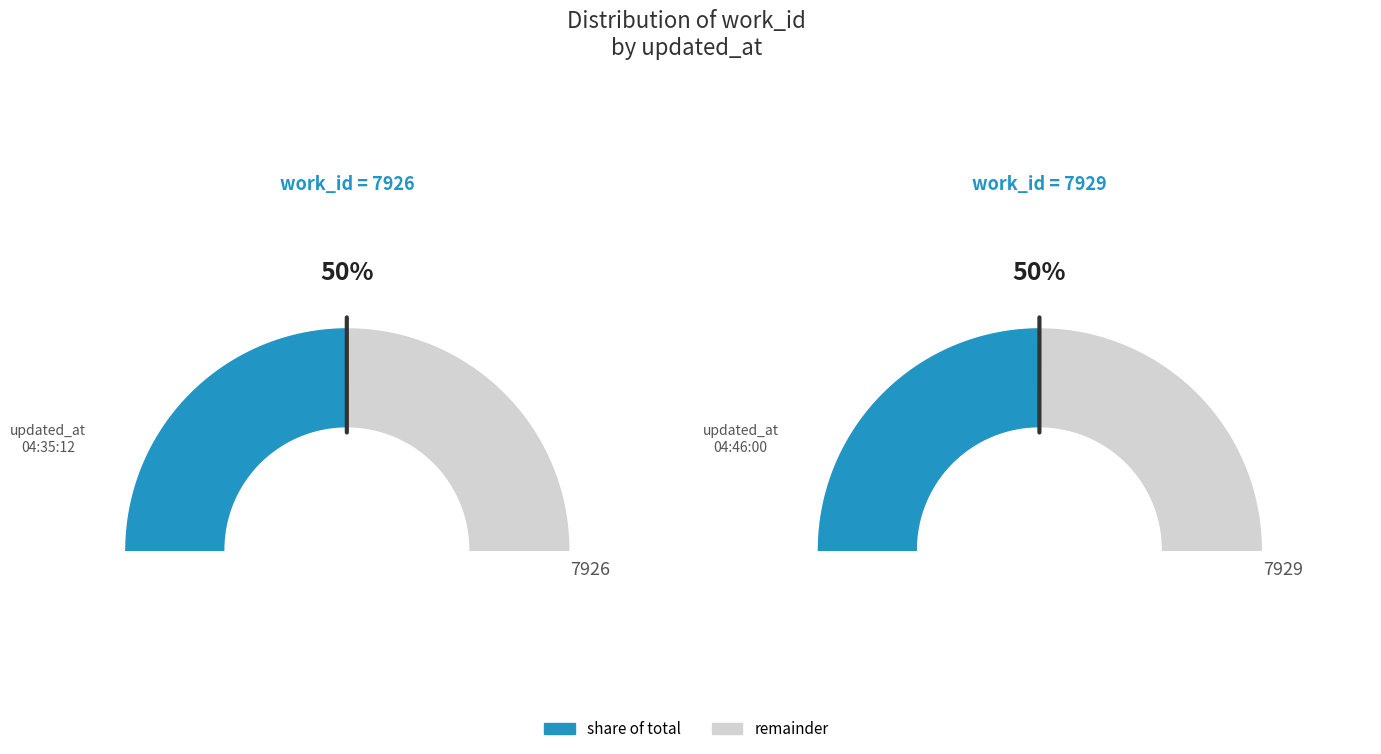

What percentage do 2014-06-06 04:46:00 UTC and 2014-06-06 04:35:12 UTC together represent?

100.0%